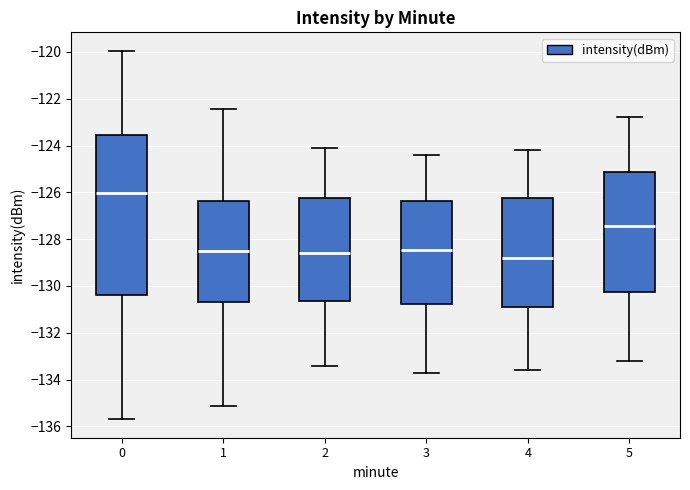

Which box is the tallest, from its lower edge to its upper edge?

0